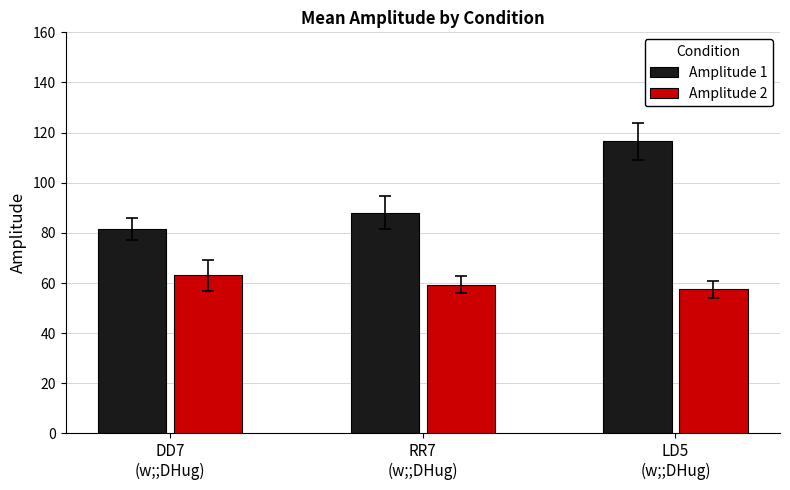

Which category has the lowest value across all series?

LD5
(w;;DHug)